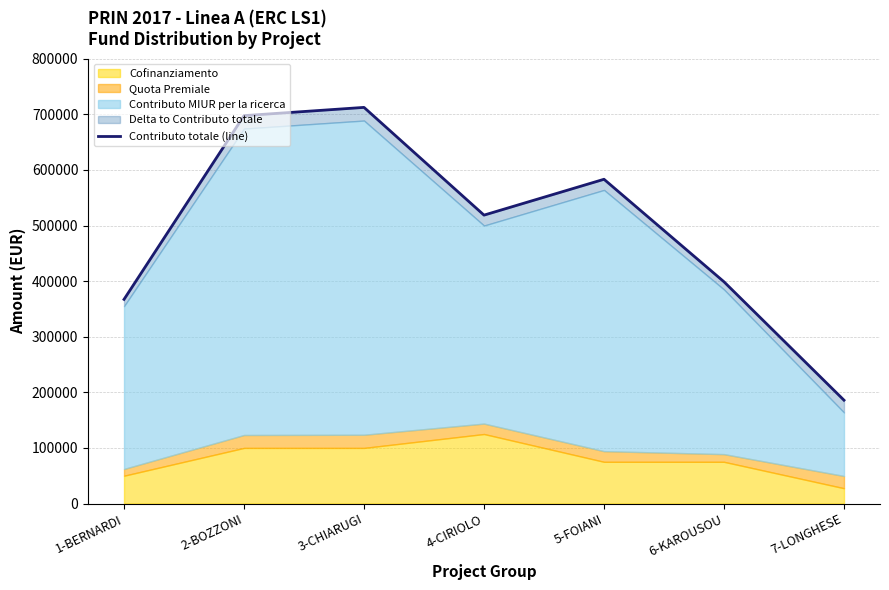

What is the change in value from 3-CHIARUGI to 6-KAROUSOU?

-313710